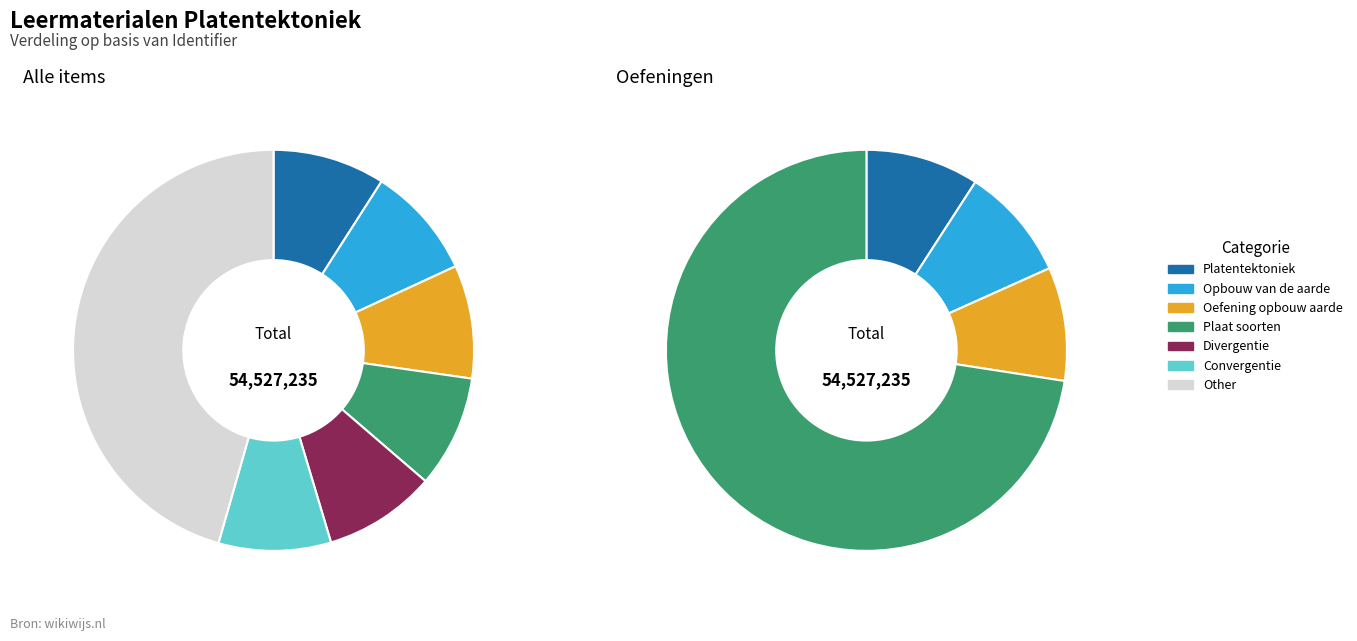

How many segments does this pie chart have?

11